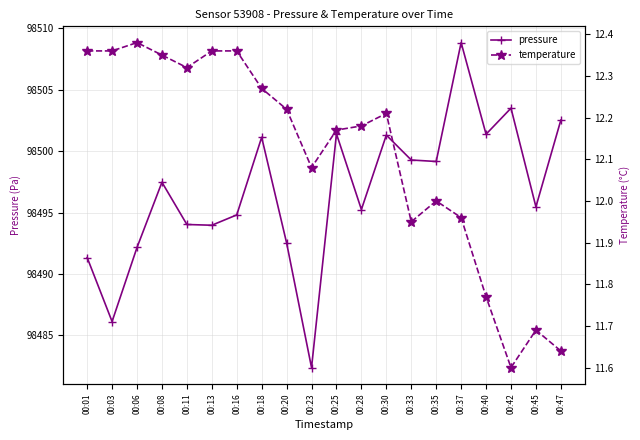

True or false: temperature and pressure cross at least once.

False